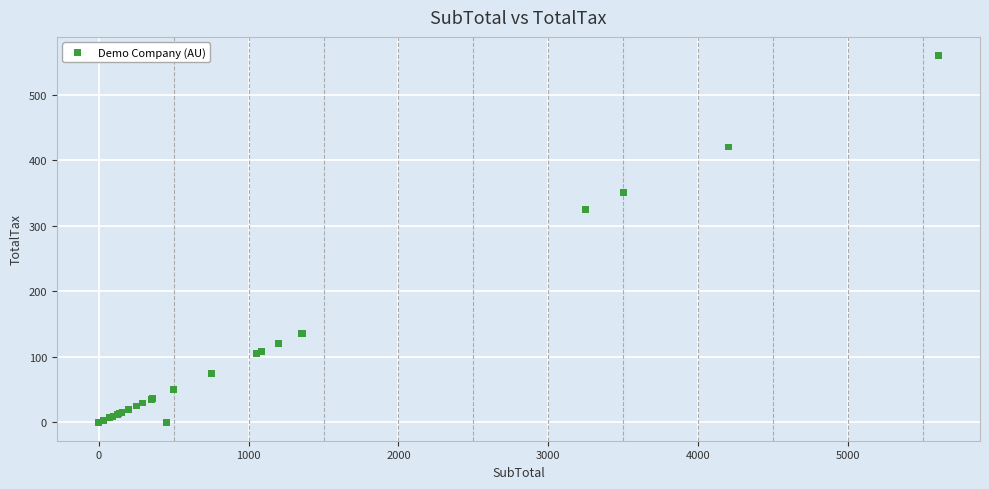

What Y value in the scatter plot is closest to 280?

325.0